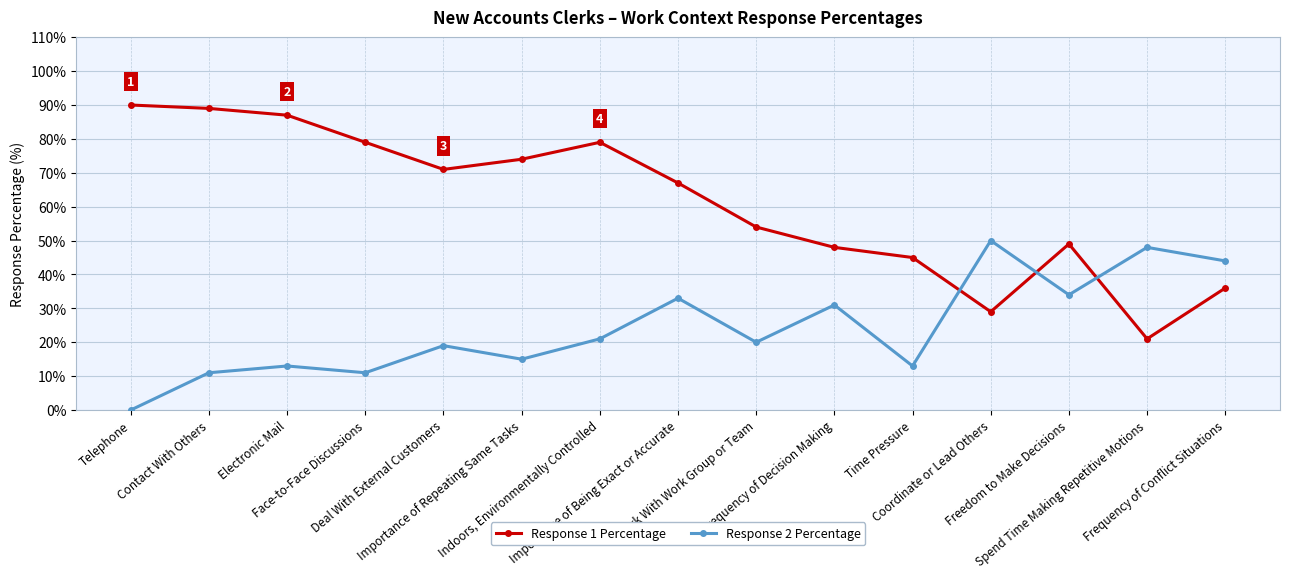

Is the value of Response 2 Percentage at Telephone greater than the value of Response 1 Percentage at Coordinate or Lead Others?

No